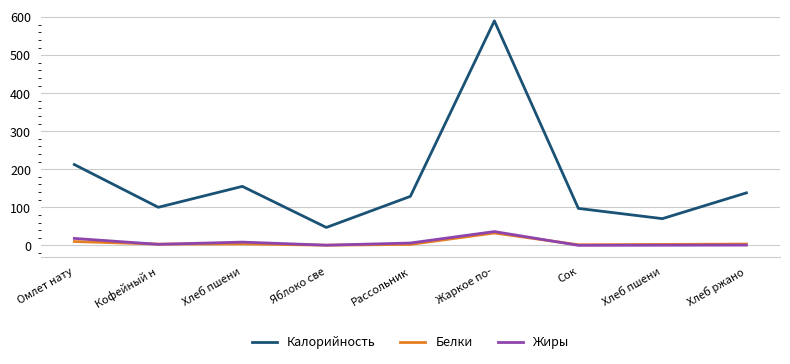

What is the value of the Жиры point at the 9th from the left?

0.7